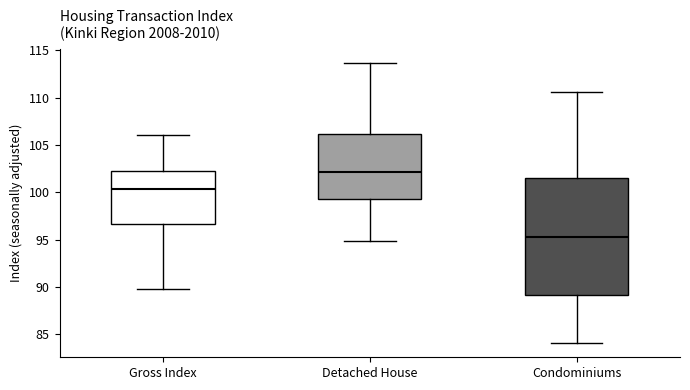

Reading left to right, transcribe this box plot: for each box, give where its median line is, the range the box spans, and where its two whiskers end, as read against the y-axis. The values are not printed on the chart, so give them approximately, as read against the axis.

Gross Index: median 100.5, box 96.5 to 102.5, whiskers 90.0 to 106.0
Detached House: median 102.0, box 99.5 to 106.0, whiskers 95.0 to 113.5
Condominiums: median 95.5, box 89.0 to 101.5, whiskers 84.0 to 110.5